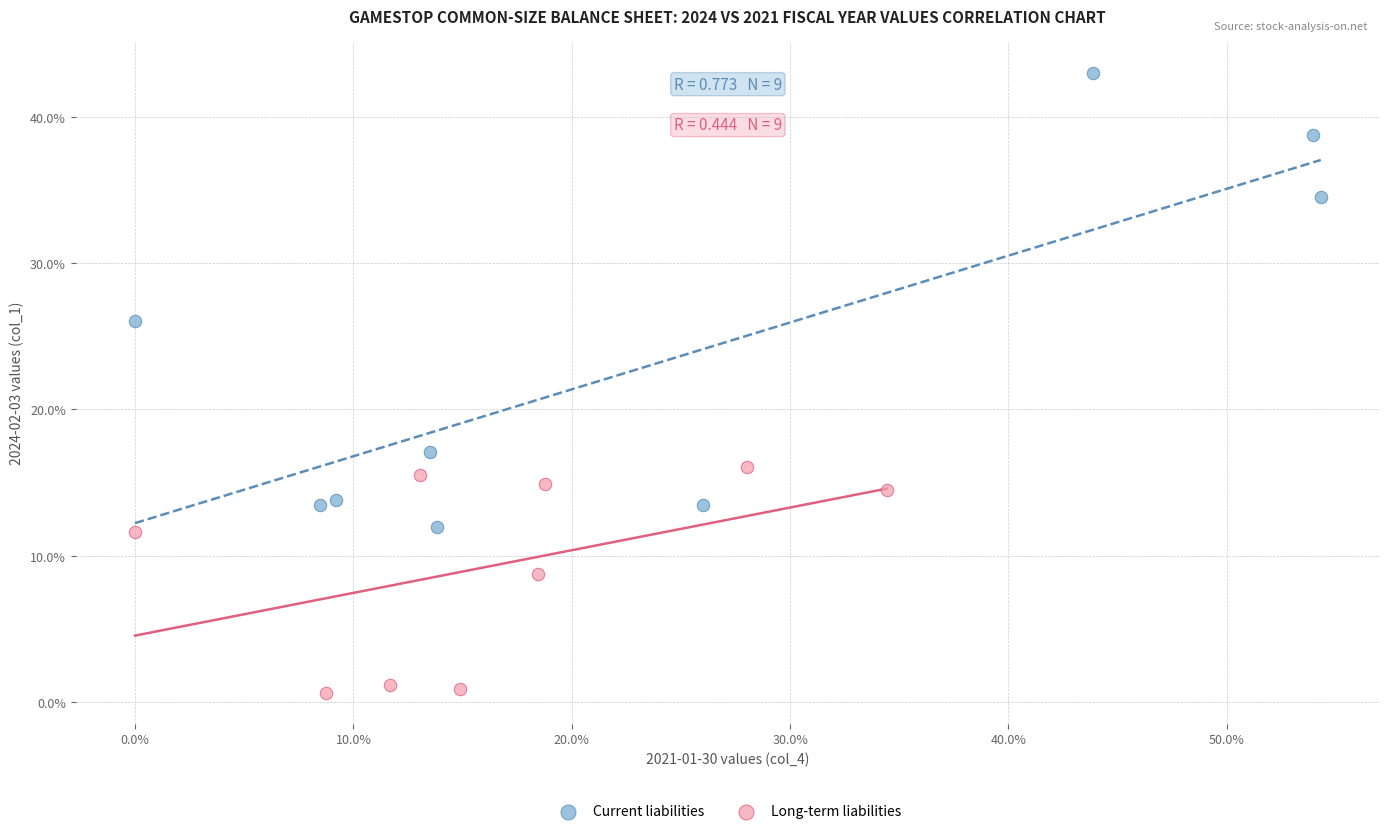

Which series reaches the minimum Y coordinate?

Long-term liabilities